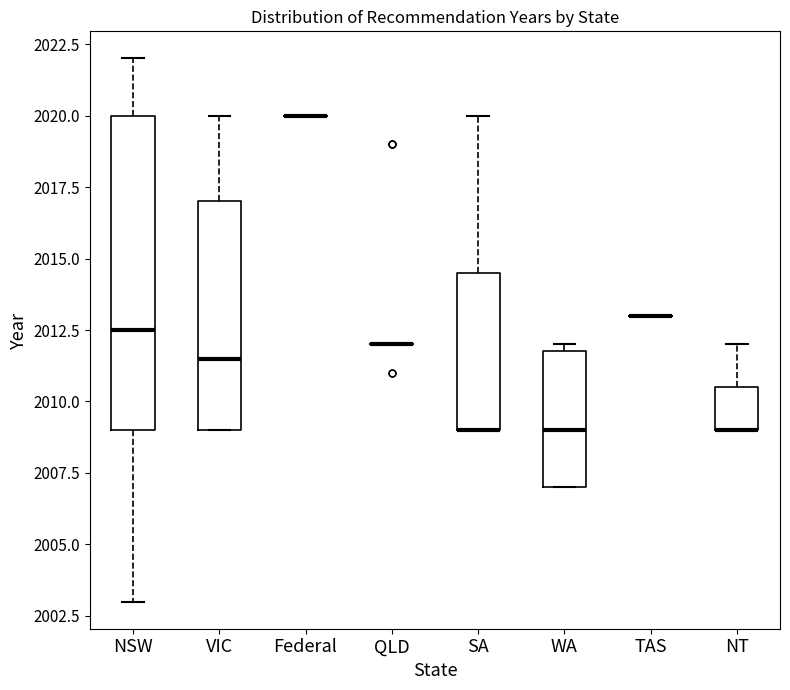

Reading left to right, read every box against the y-axis: the position of its median line, the range the box covers, and the ends of its whiskers. The values are not printed on the chart, so give them approximately, as read against the axis.

NSW: median 2012.5, box 2009.0 to 2020.0, whiskers 2003.0 to 2022.0
VIC: median 2011.5, box 2009.0 to 2017.0, whiskers 2009.0 to 2020.0
Federal: box collapsed to a line at 2020.0, whiskers 2020.0 to 2020.0
QLD: box collapsed to a line at 2012.0, whiskers 2012.0 to 2012.0
SA: median 2009.0 (drawn on the box's lower edge), box 2009.0 to 2014.5, whiskers 2009.0 to 2020.0
WA: median 2009.0, box 2007.0 to 2012.0, whiskers 2007.0 to 2012.0 (just above the box's upper edge)
TAS: box collapsed to a line at 2013.0, whiskers 2013.0 to 2013.0
NT: median 2009.0 (drawn on the box's lower edge), box 2009.0 to 2010.5, whiskers 2009.0 to 2012.0